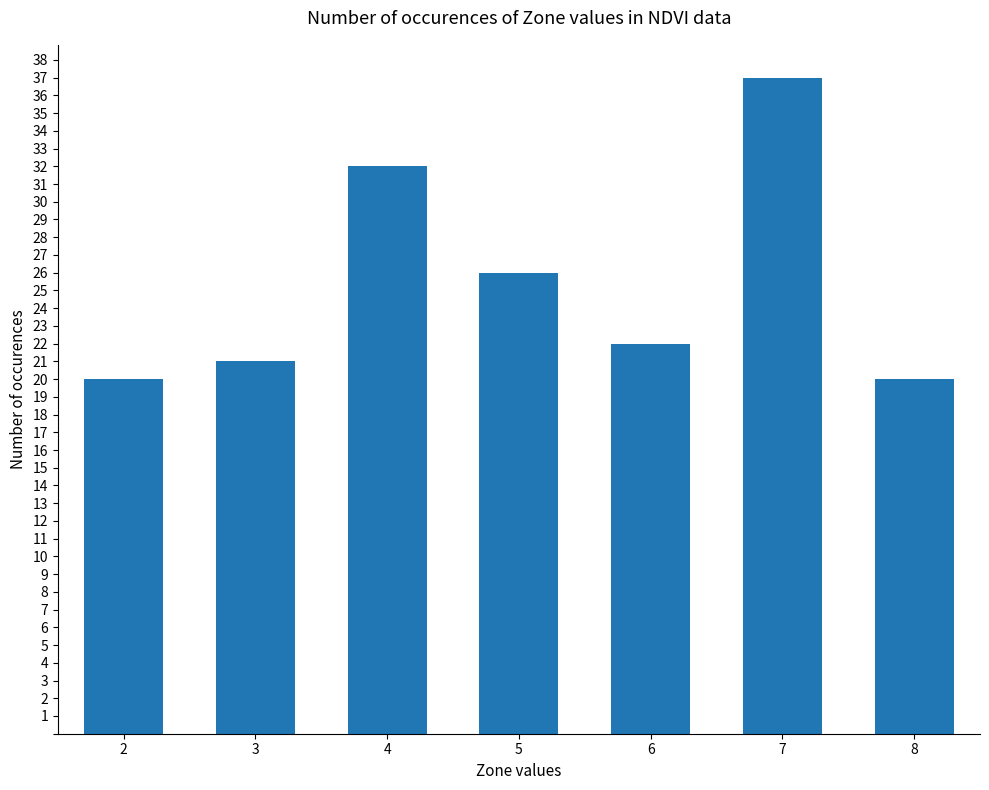

What is the value of the 3rd bar from the left?

32